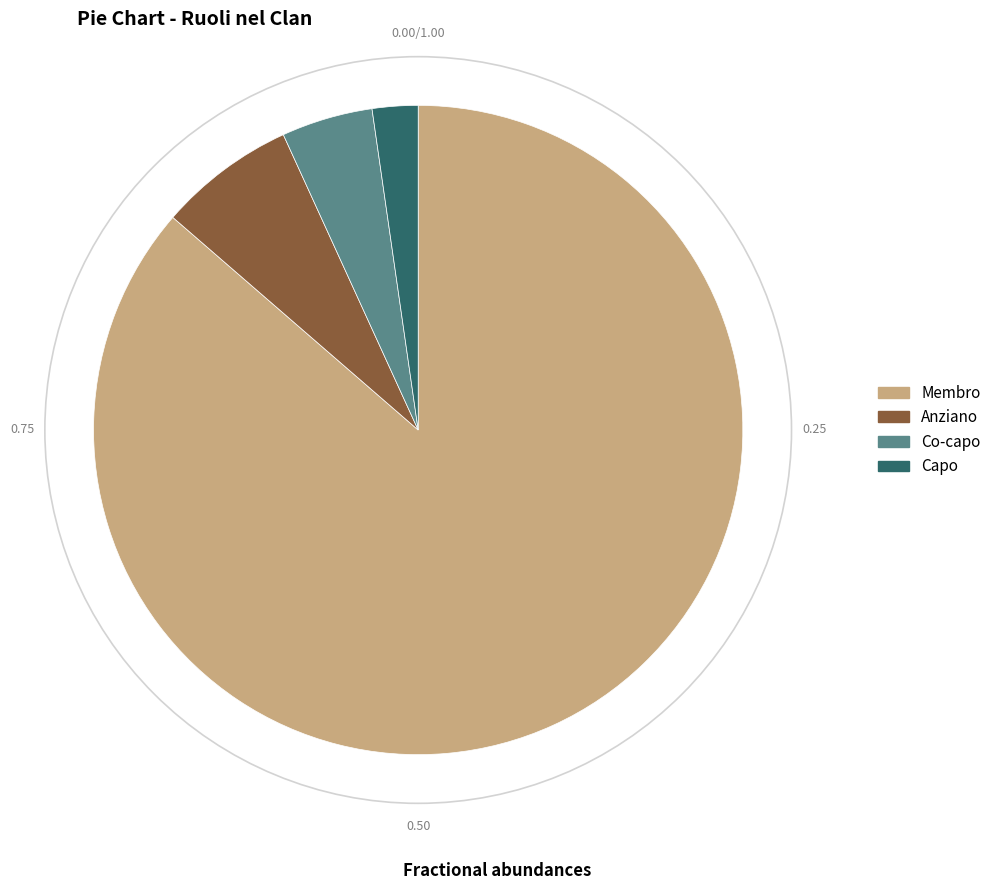

How many segments does this pie chart have?

4